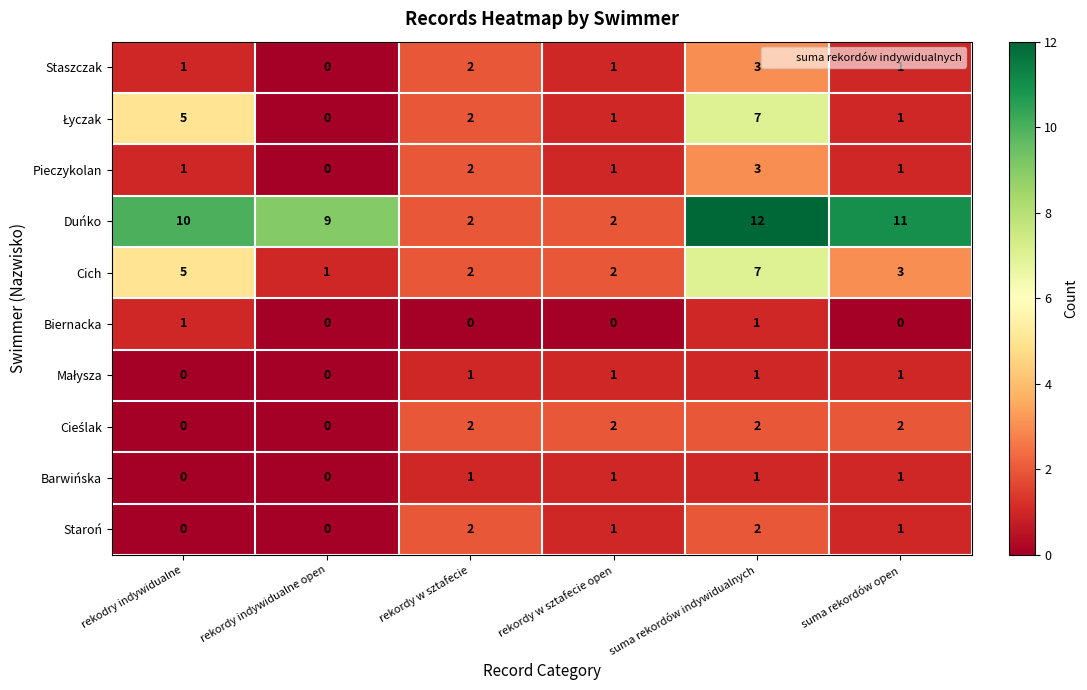

What is the difference between the second highest and minimum values in the Duńko series?

9